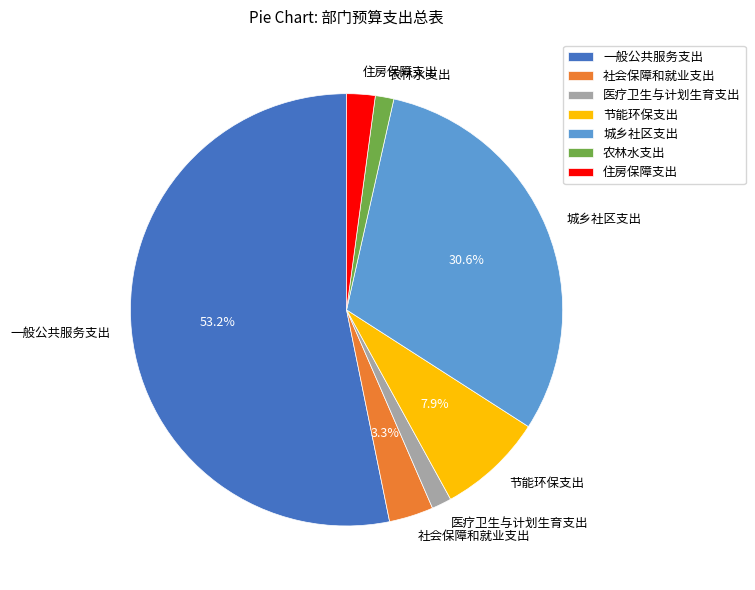

What percentage is NOT represented by 城乡社区支出?

69.4%